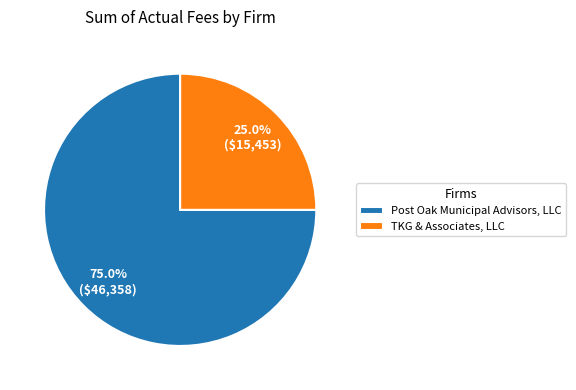

What is the total percentage of Post Oak Municipal Advisors, LLC and TKG & Associates, LLC?

100.0%